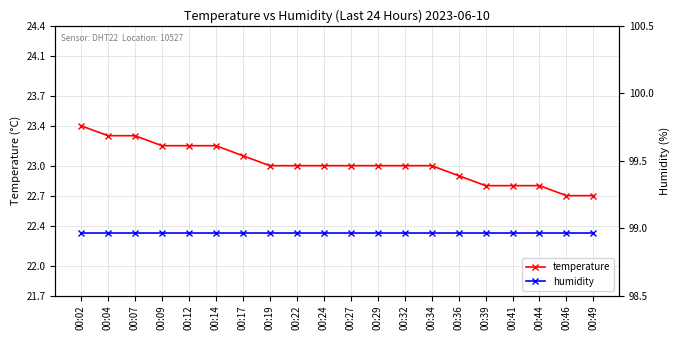

Reading left to right, transcribe all the data shown in this chart.

temperature: 00:02=23.4	00:04=23.3	00:07=23.3	00:09=23.2	00:12=23.2	00:14=23.2	00:17=23.1	00:19=23.0	00:22=23.0	00:24=23.0	00:27=23.0	00:29=23.0	00:32=23.0	00:34=23.0	00:36=22.9	00:39=22.8	00:41=22.8	00:44=22.8	00:46=22.7	00:49=22.7
humidity: 00:02=22.3	00:04=22.3	00:07=22.3	00:09=22.3	00:12=22.3	00:14=22.3	00:17=22.3	00:19=22.3	00:22=22.3	00:24=22.3	00:27=22.3	00:29=22.3	00:32=22.3	00:34=22.3	00:36=22.3	00:39=22.3	00:41=22.3	00:44=22.3	00:46=22.3	00:49=22.3